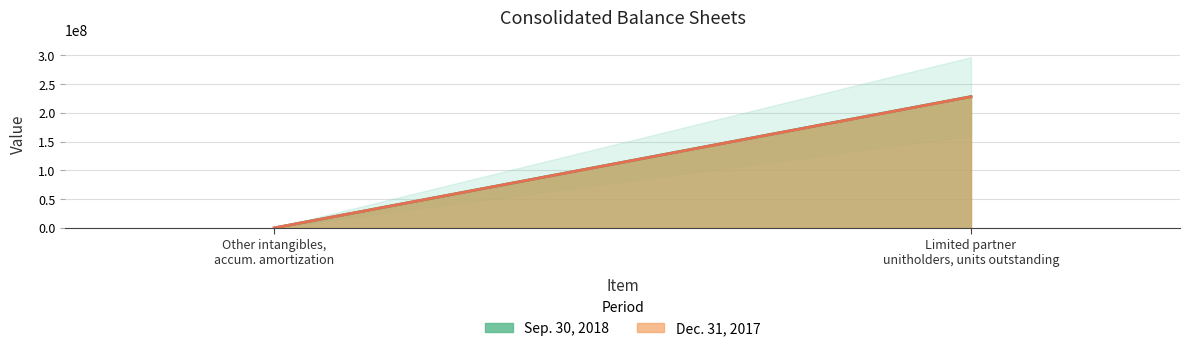

What is the label of the 1st point from the left?

Other intangibles, accumulated amortization